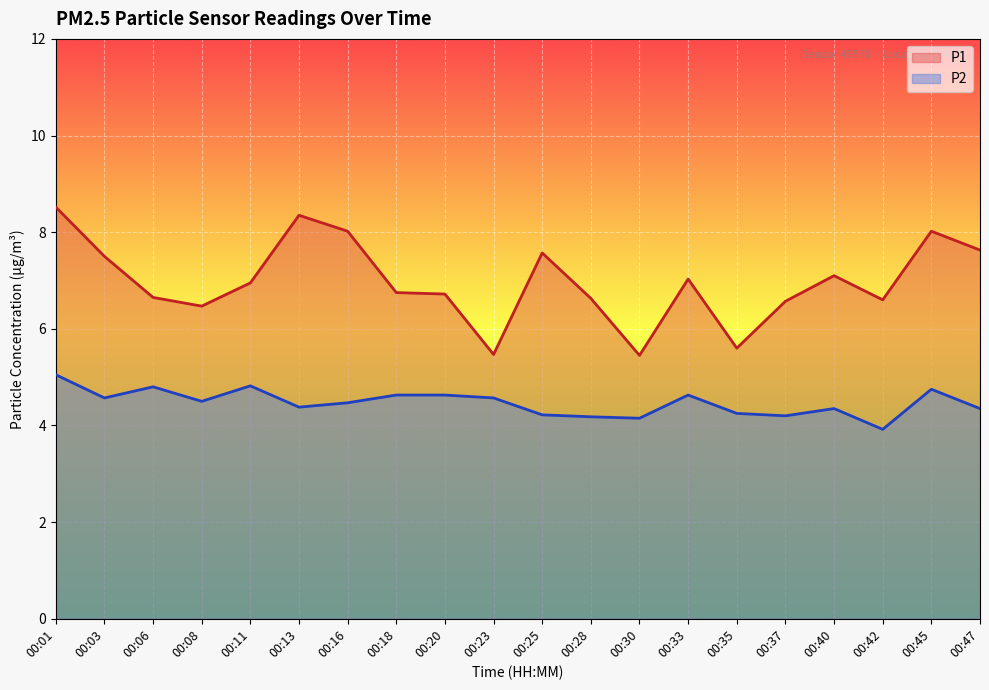

What are all the series names shown in the legend?

P1, P2